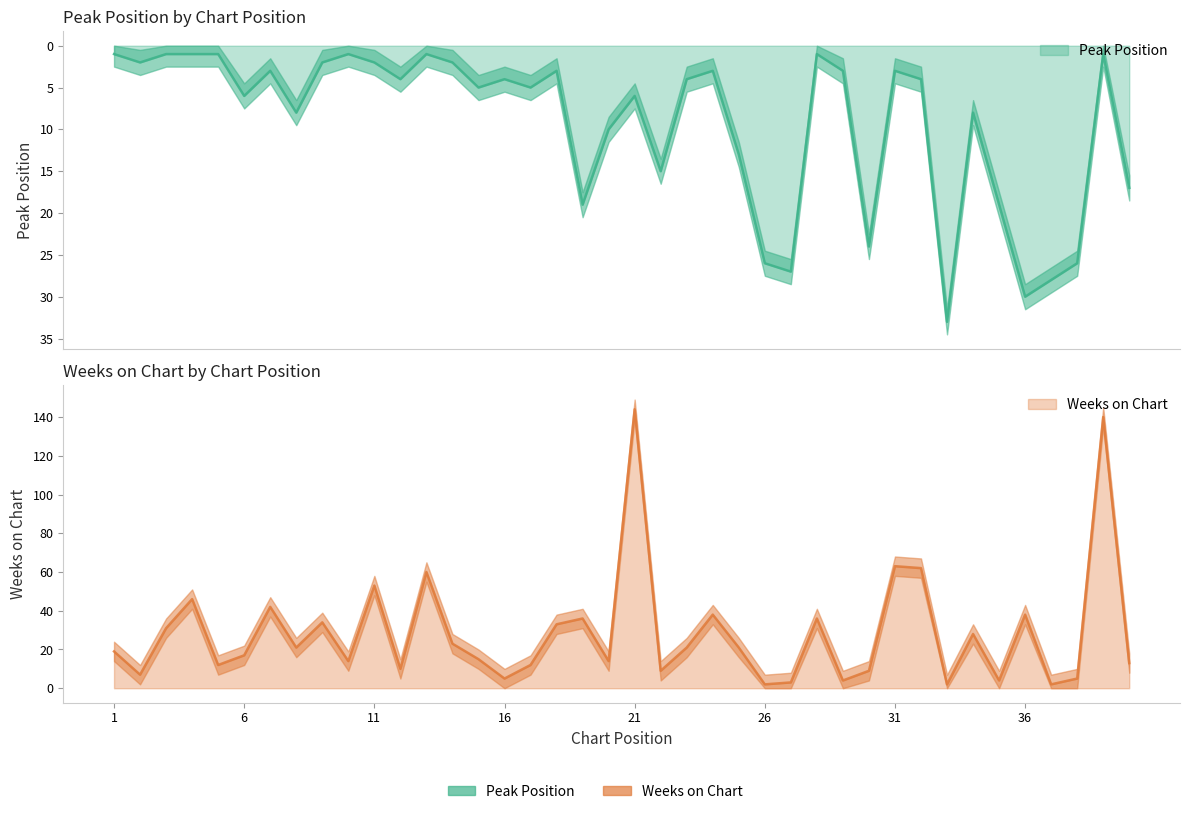

Does the chart display data point markers on the line(s)?

No